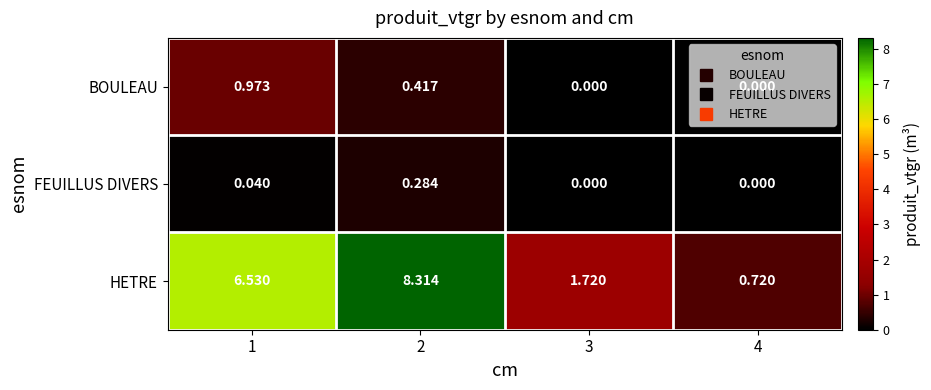

Between 3 and 4, which series saw the biggest shift?

HETRE